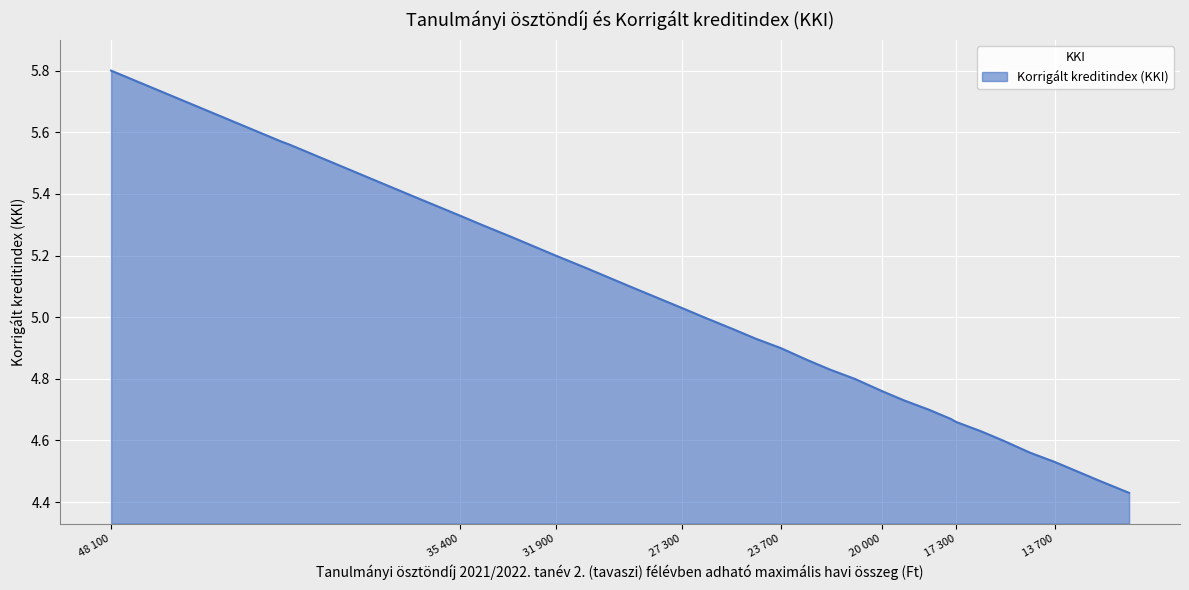

What is the difference between the second highest and second lowest values?

1.1